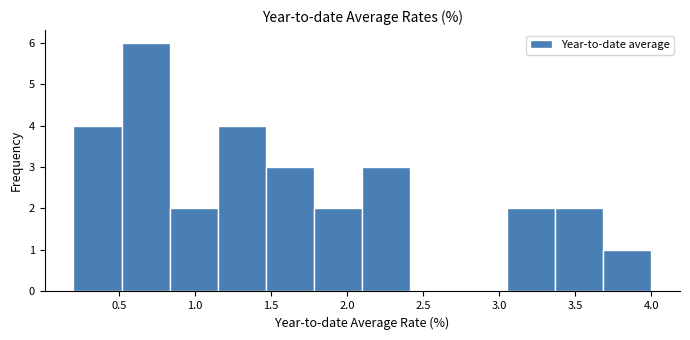

What is the height of the bar covering 3.35 to 3.70 on the x-axis? Neither the bar edges nor the heights are printed on the chart, so give them approximately, as read against the axes.

2